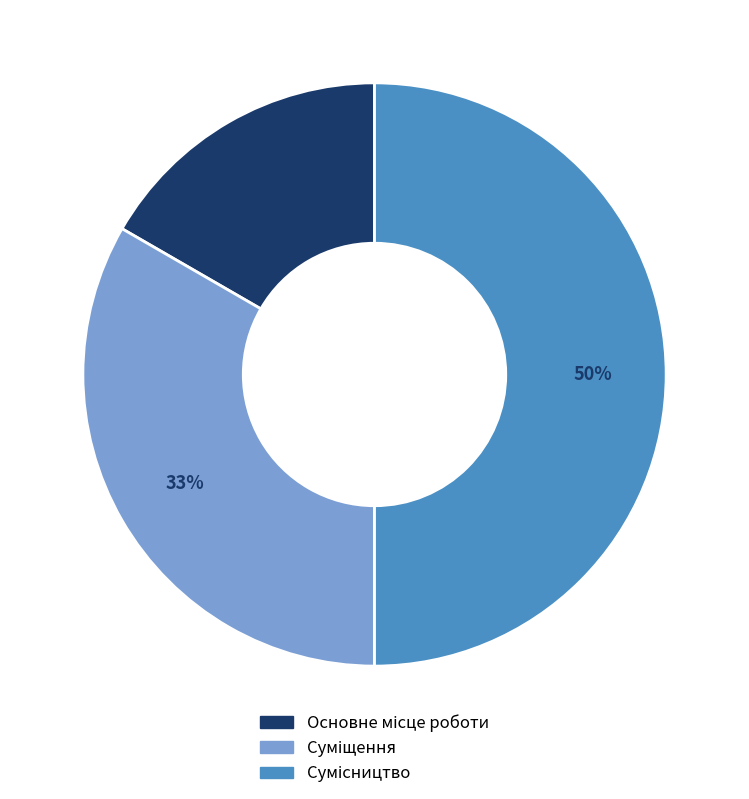

To the nearest percent, what is the difference between the largest and smallest slice percentages?

33%